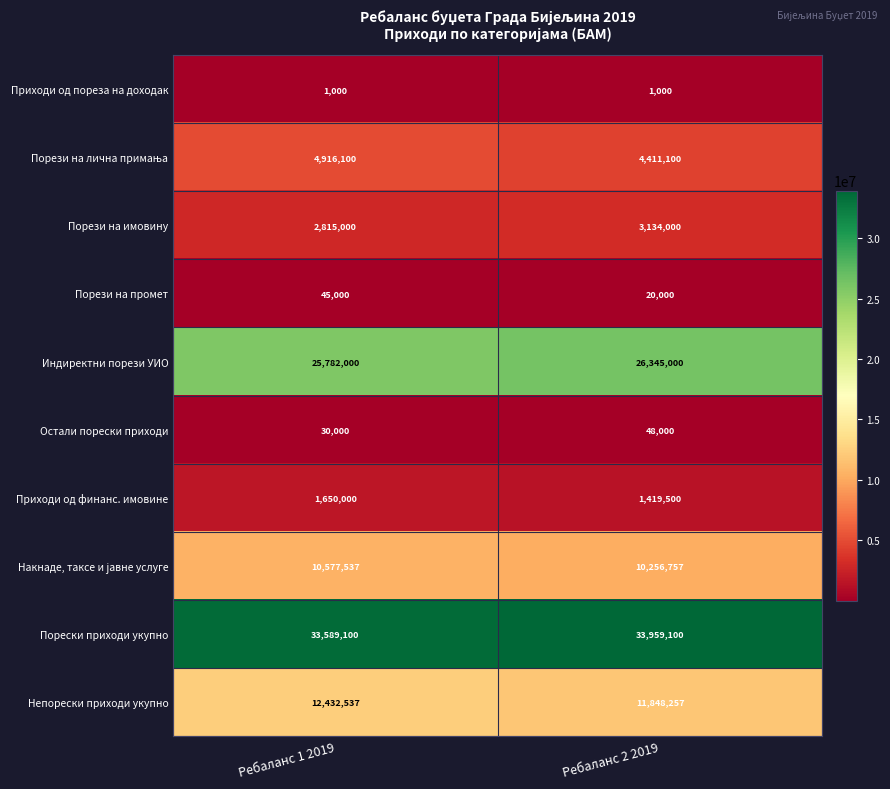

Which series changed the most between Ребаланс 1 2019 and Ребаланс 2 2019?

Непорески приходи укупно